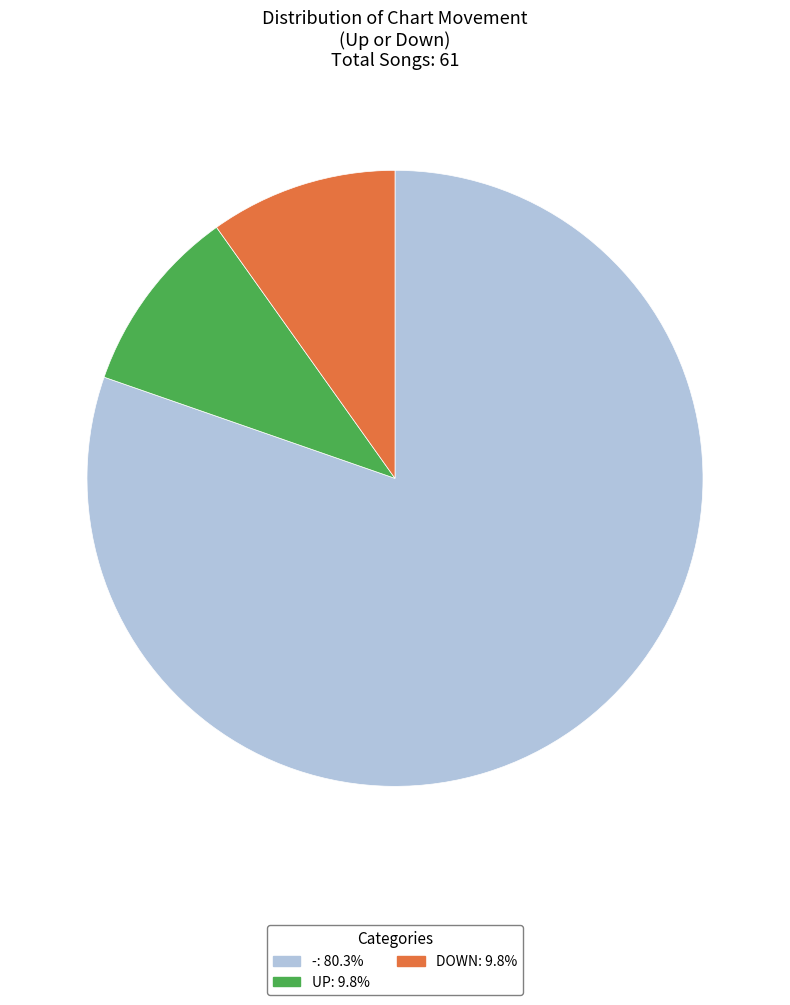

Does any single category account for the majority?

Yes